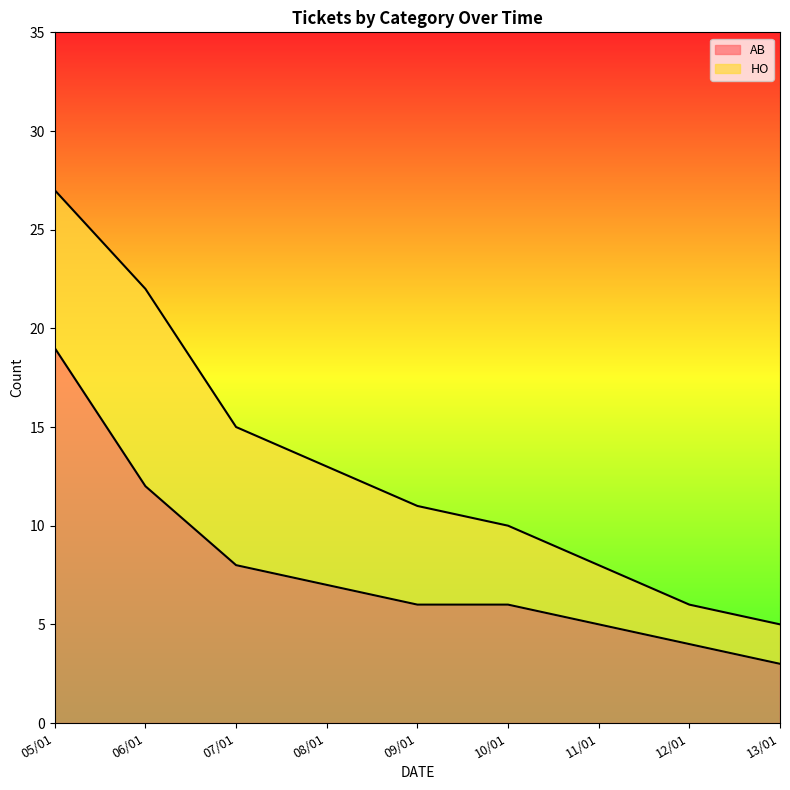

True or false: the data shows 13 at 05/01.

False